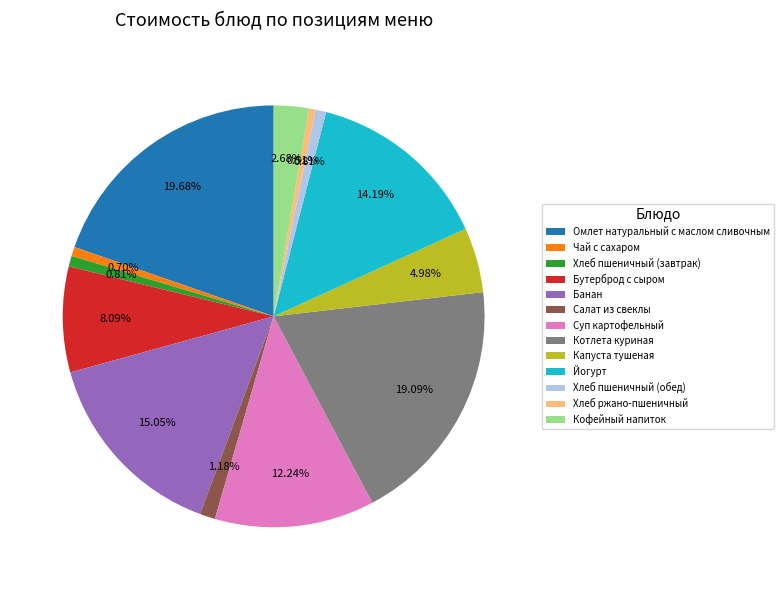

Is the sum of Хлеб пшеничный (завтрак) and Хлеб пшеничный (обед) greater than half?

No